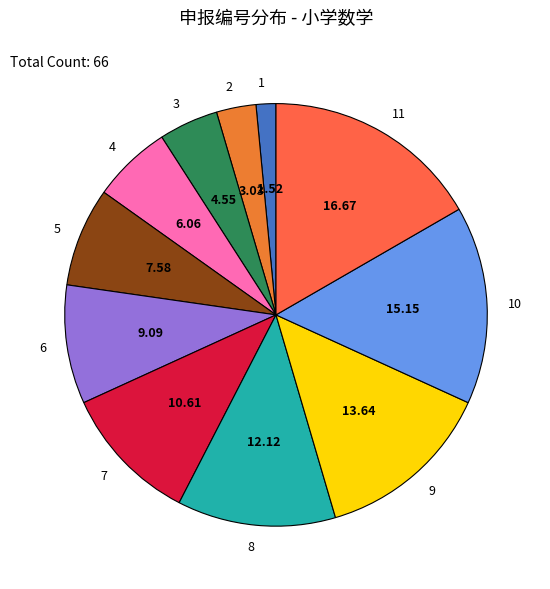

Is the sum of 11 and 2 greater than half?

No